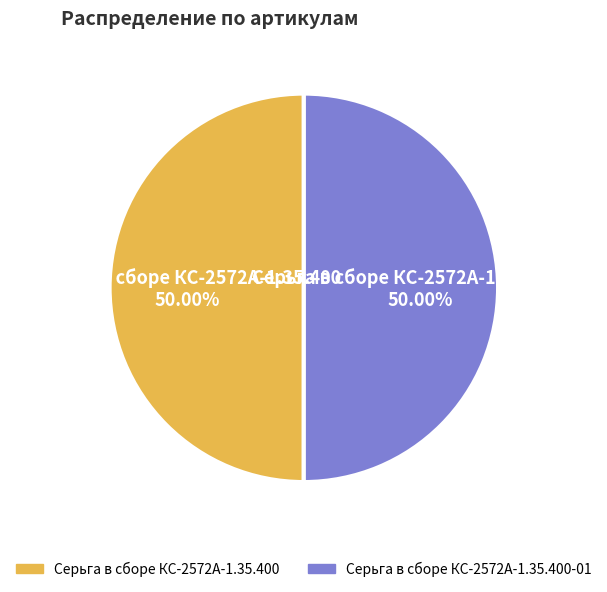

Approximately how many times larger is the value at Серьга в сборе КС-2572А-1.35.400 compared to Серьга в сборе КС-2572А-1.35.400-01?

1.0